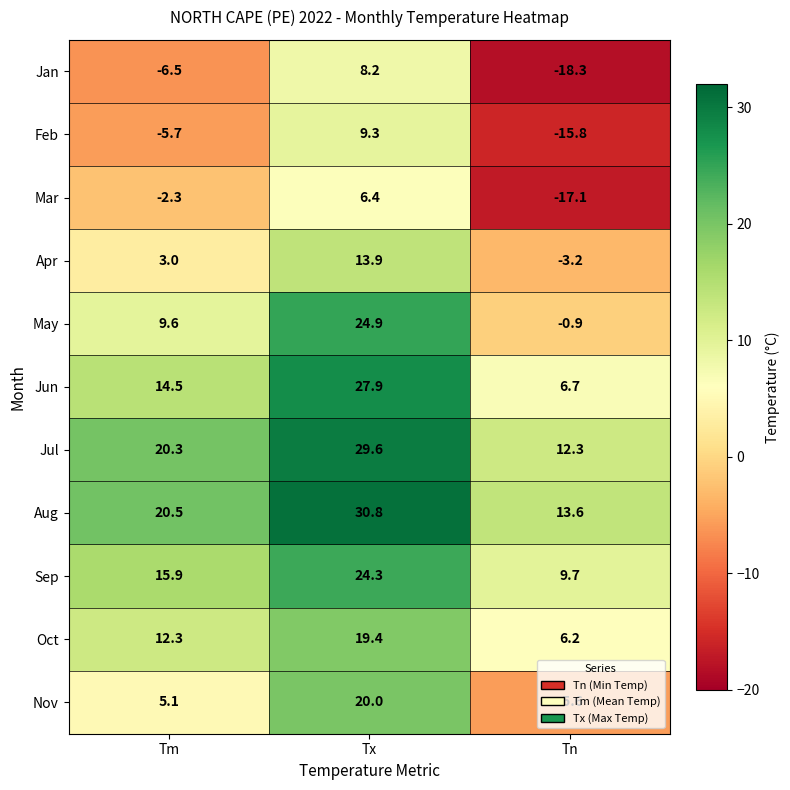

At which category is the sum across all series the highest?

Tx